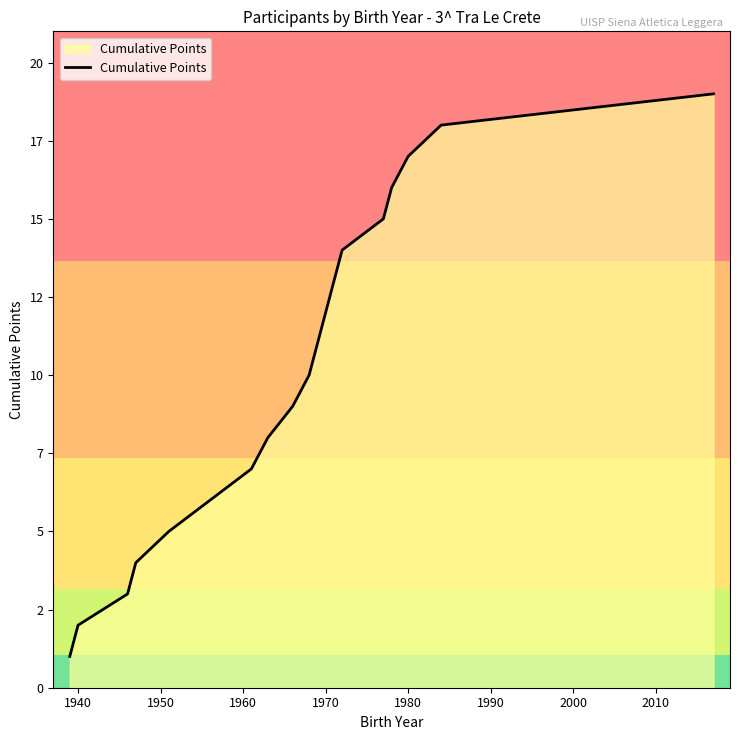

Does the chart have visible grid lines?

No